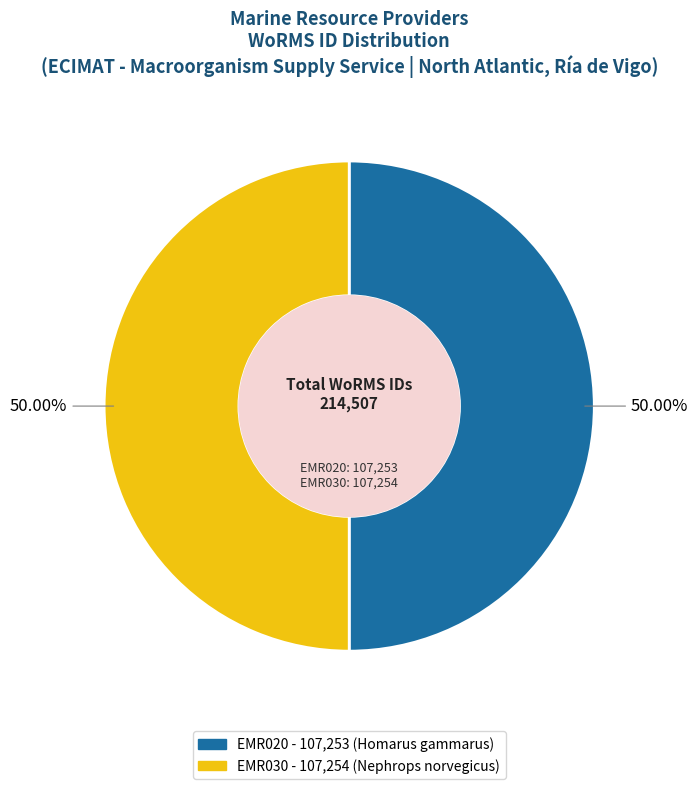

How many slices are in this pie chart?

2